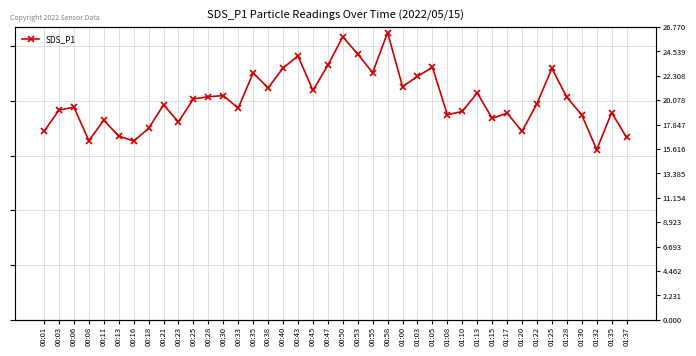

How many lines are shown in the chart?

1